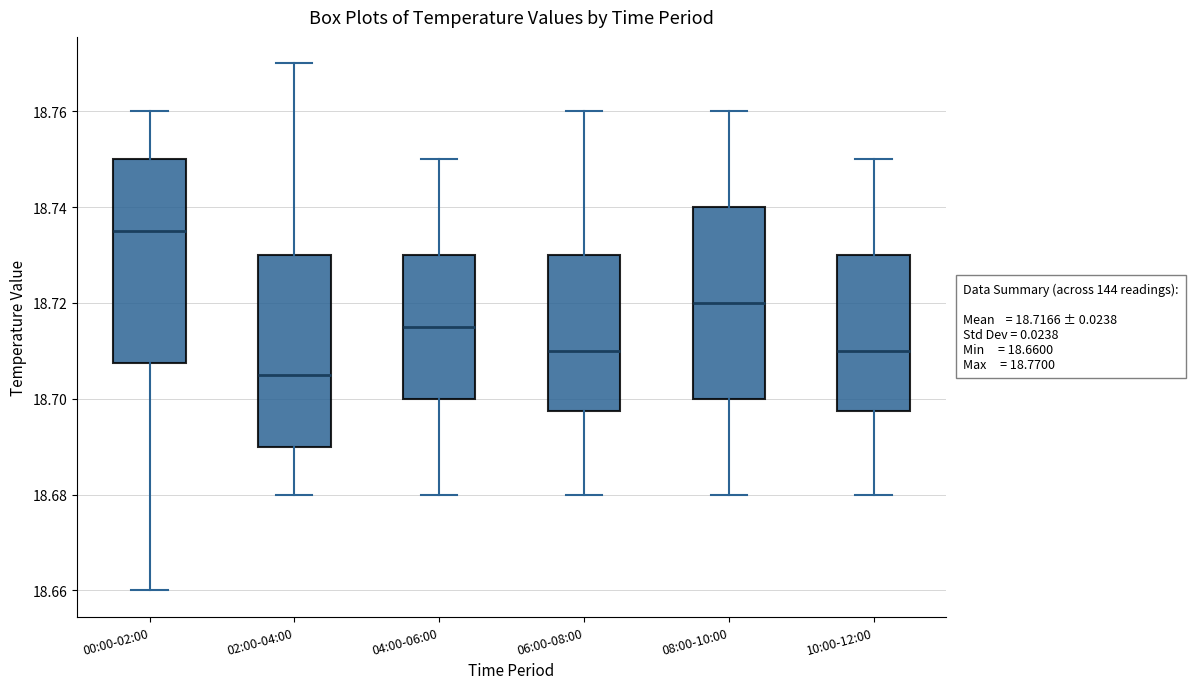

Which box is the tallest, from its lower edge to its upper edge?

00:00-02:00